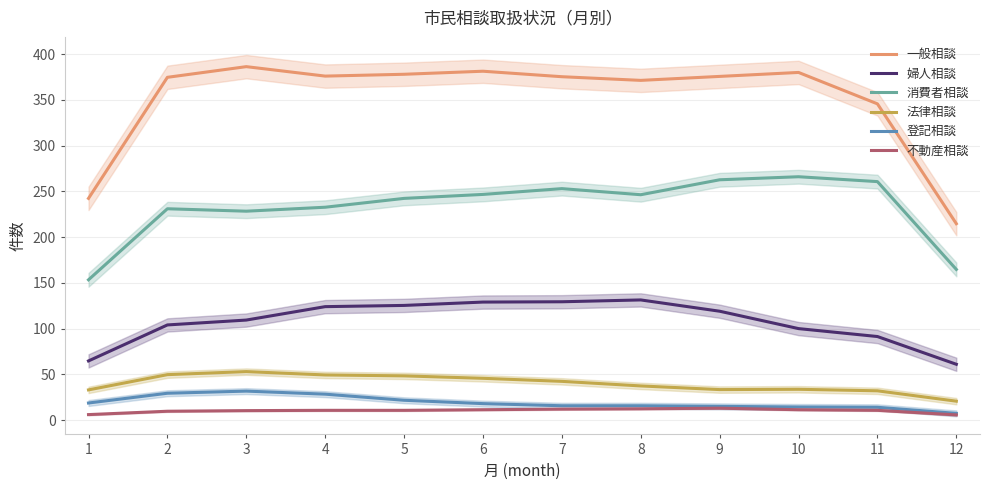

At which label is 不動産相談 closest to 9?

2